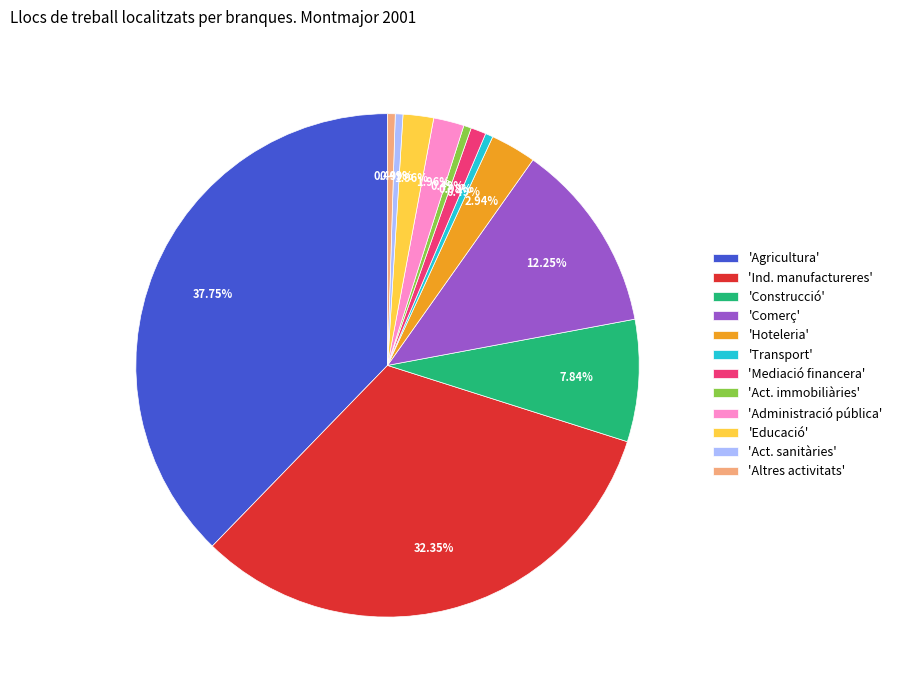

Between 'Ind. manufactureres' and 'Act. sanitàries', which is larger?

'Ind. manufactureres'